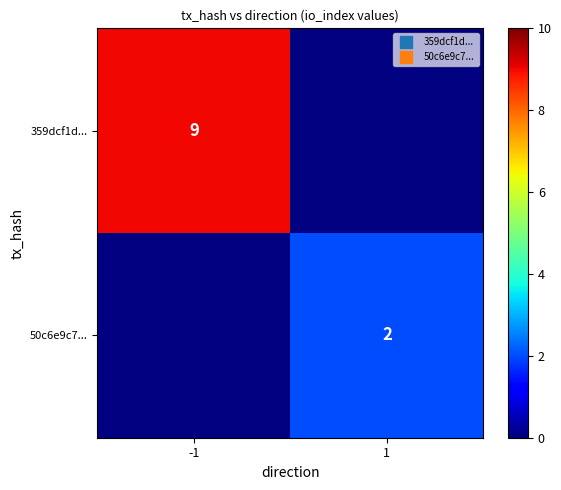

List the series in order of their peak value, highest first.

359dcf1d..., 50c6e9c7...